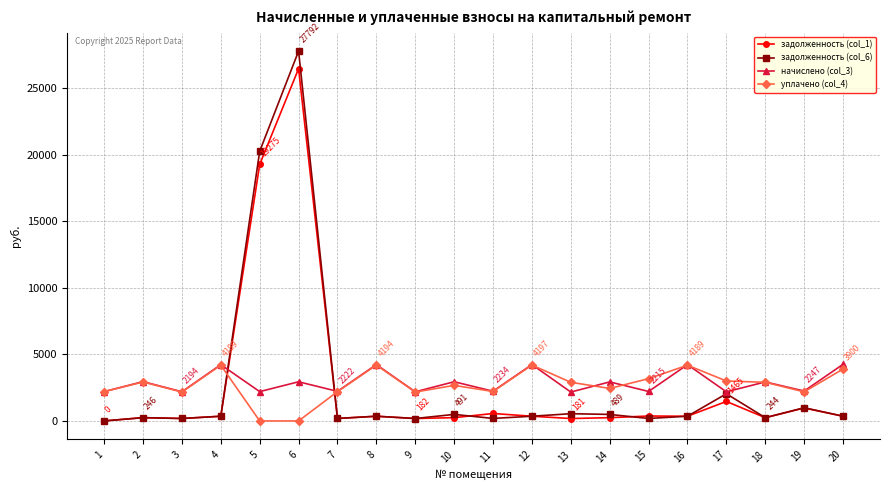

Where does the уплачено (col_4) series first go above 2901?

2